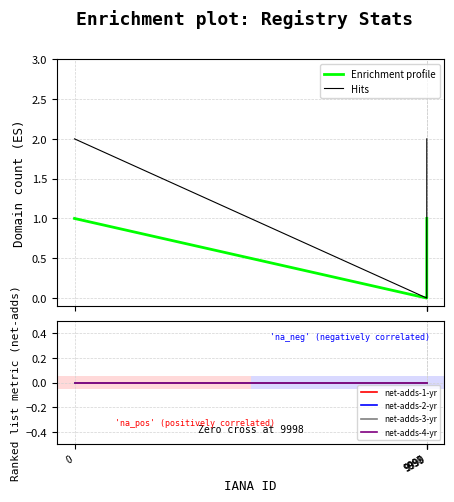

Is it true that net-adds-4-yr equals 0 at 0?

True